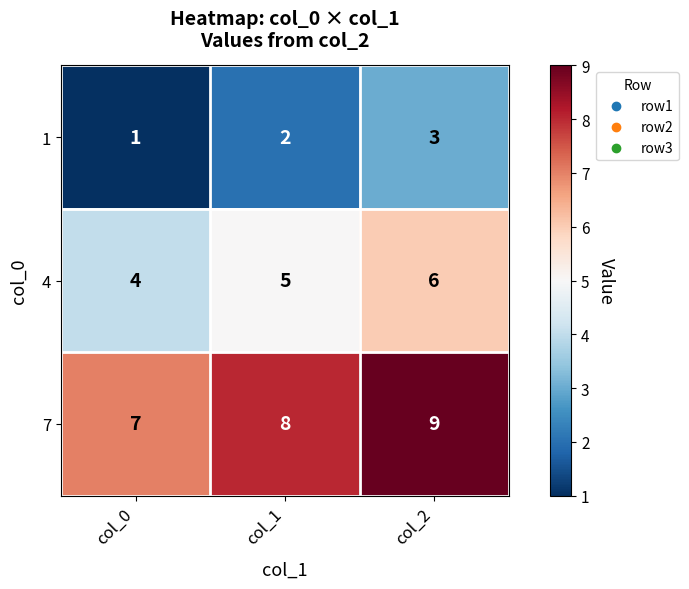

At how many categories does at least one series exceed 2?

3